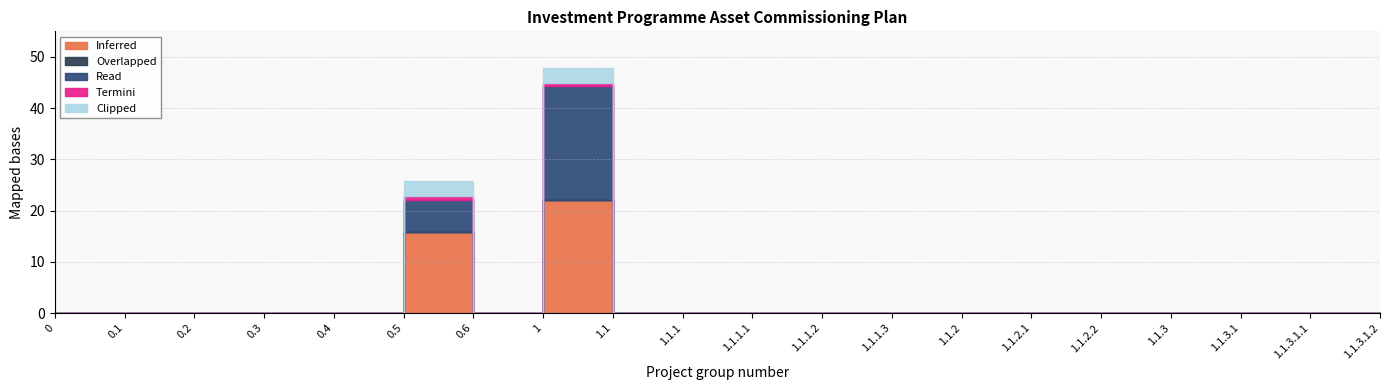

What is the maximum value shown in the chart?

22.1